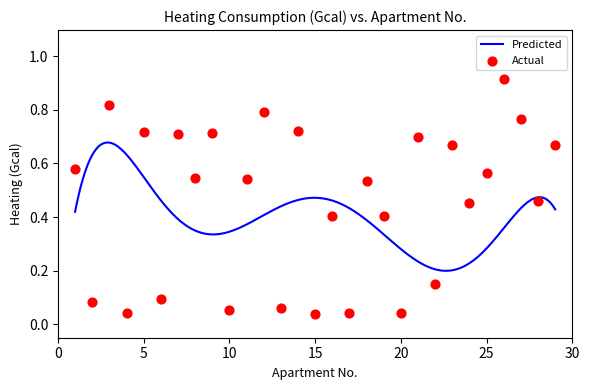

Which has a higher value, 10 or 18?

18